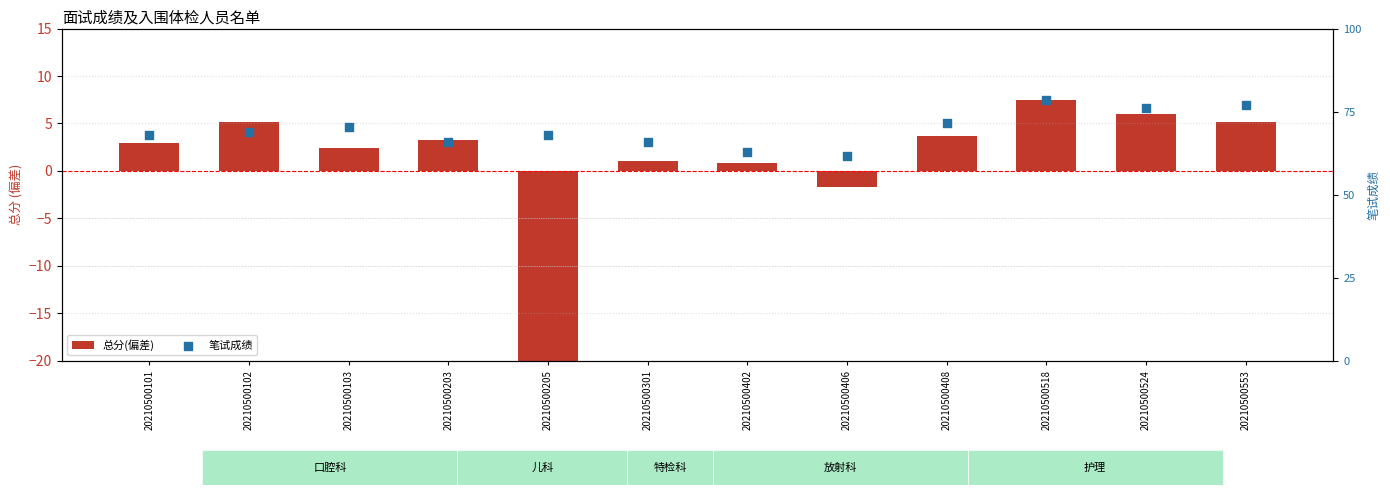

Which series has the largest total across all categories?

笔试成绩